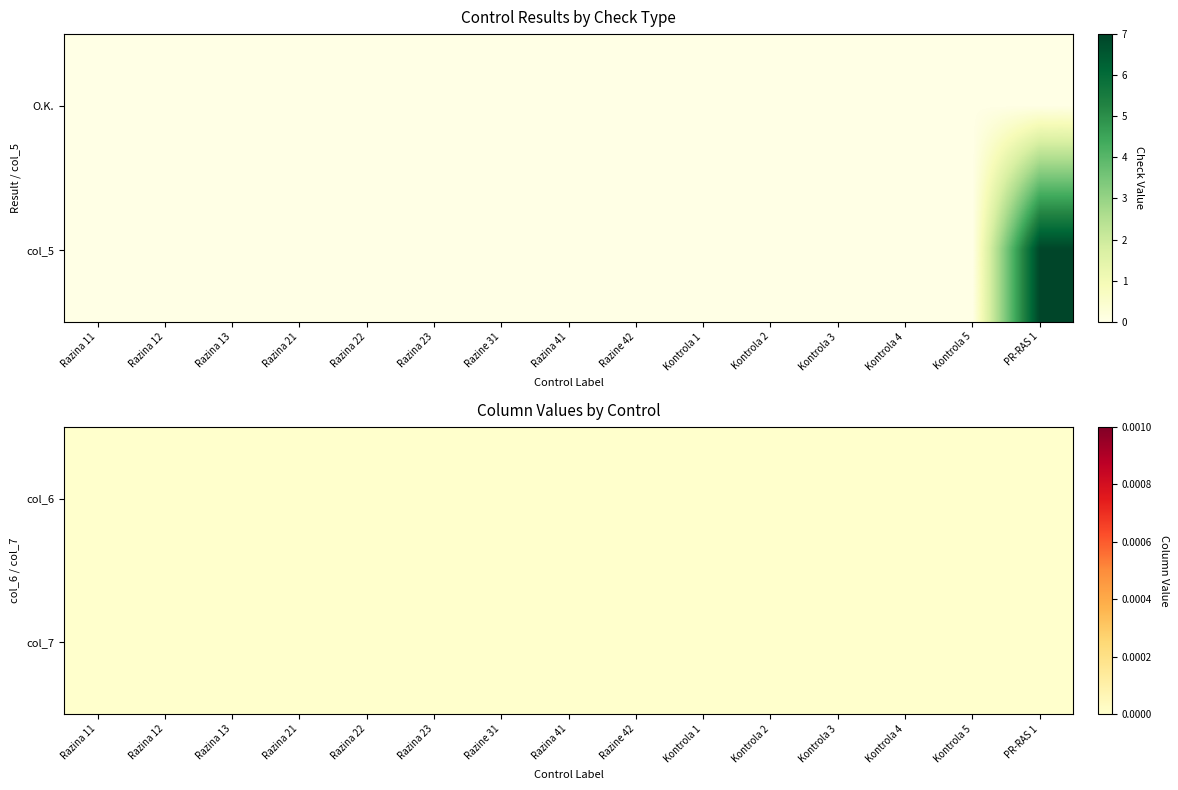

Which category has the highest value in the O.K. series?

Razina 11